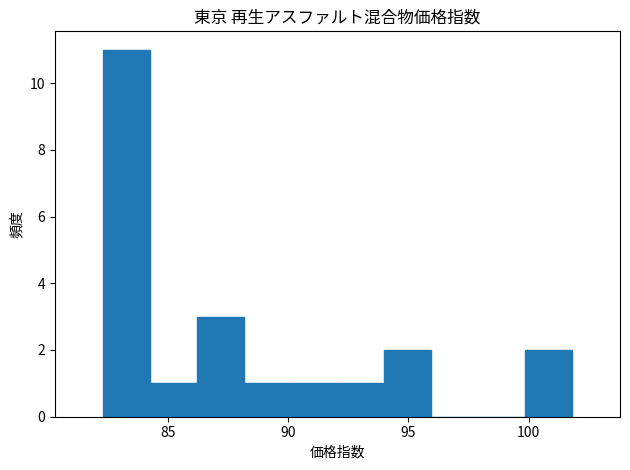

Around what value on the x-axis is the tallest bar? Give the approximate position of its centre, as read against the axis.

83.5